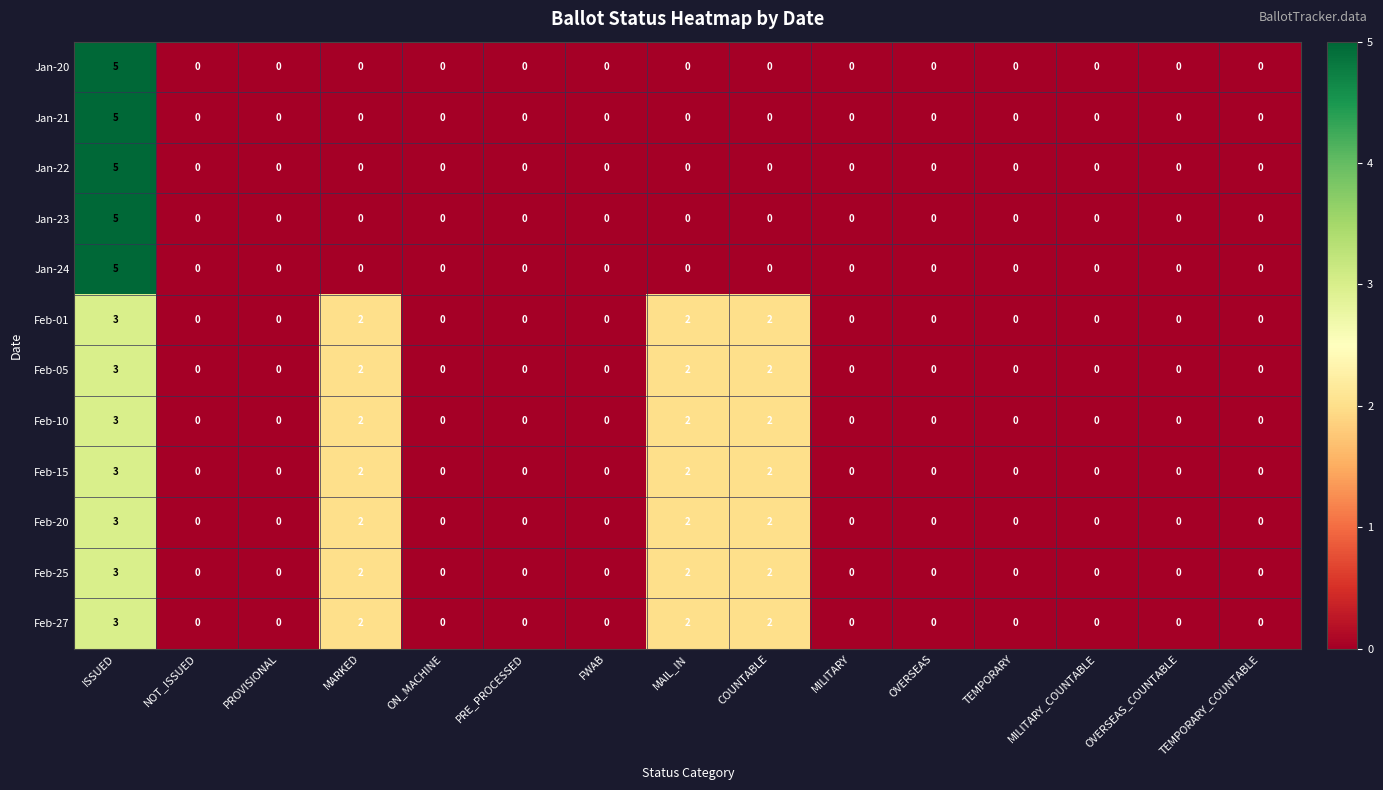

What is the sum of all Feb-10 values?

9